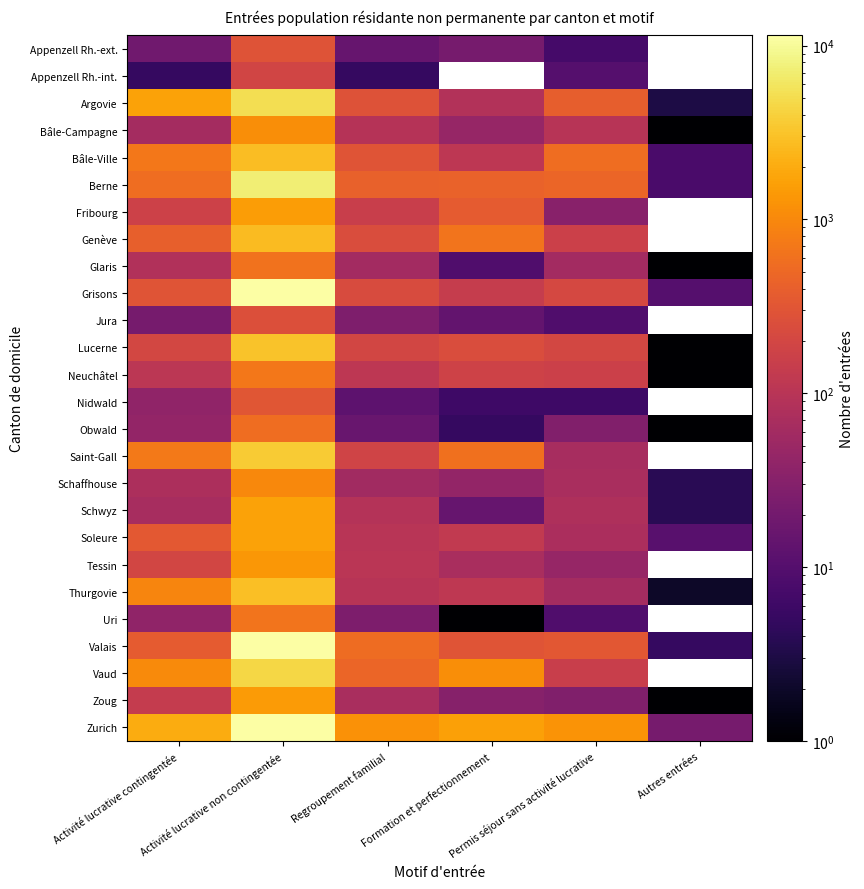

What is the total value across all series at Activité lucrative contingentée?

10354.0